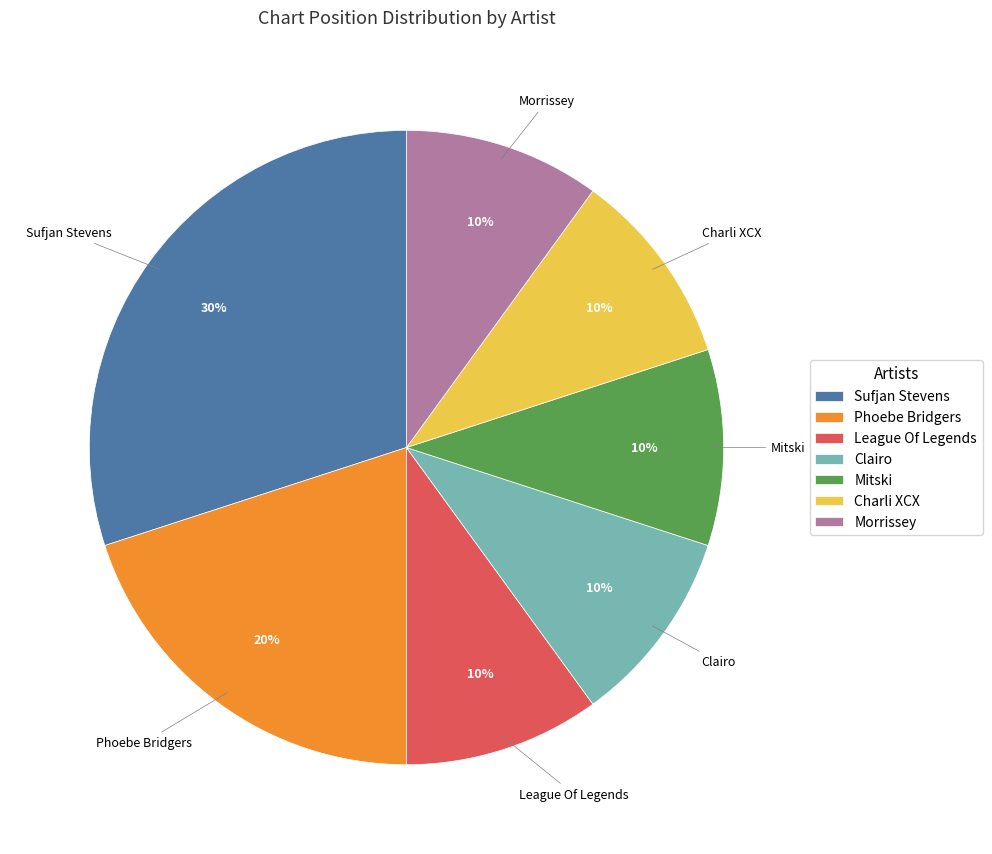

What is the largest slice in the pie chart?

Sufjan Stevens